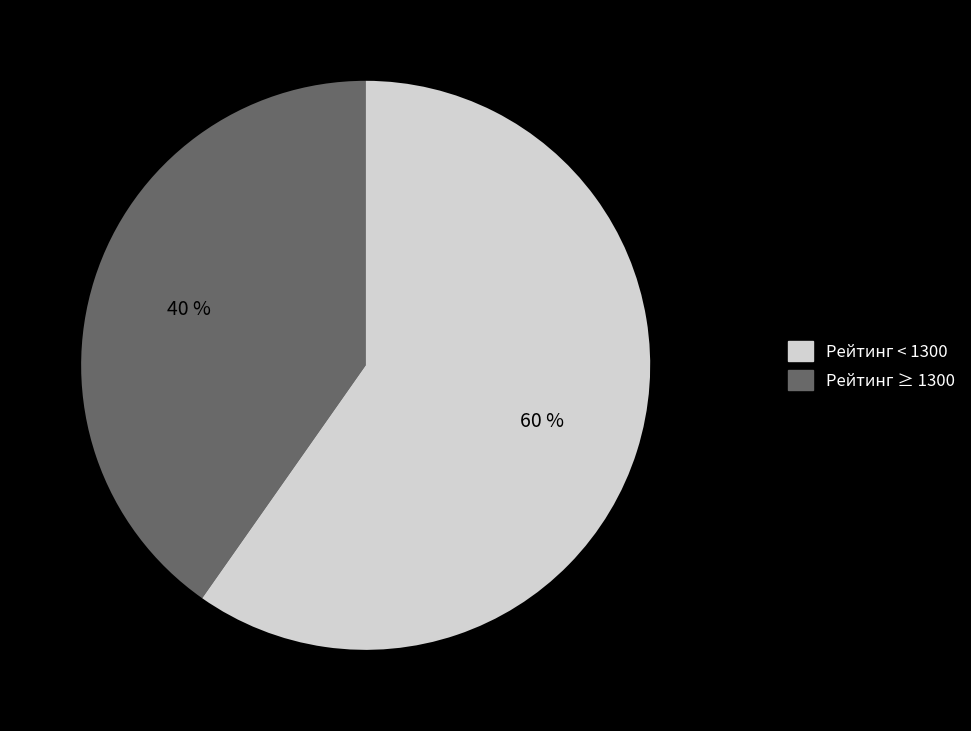

Count the number of slices in the pie.

2